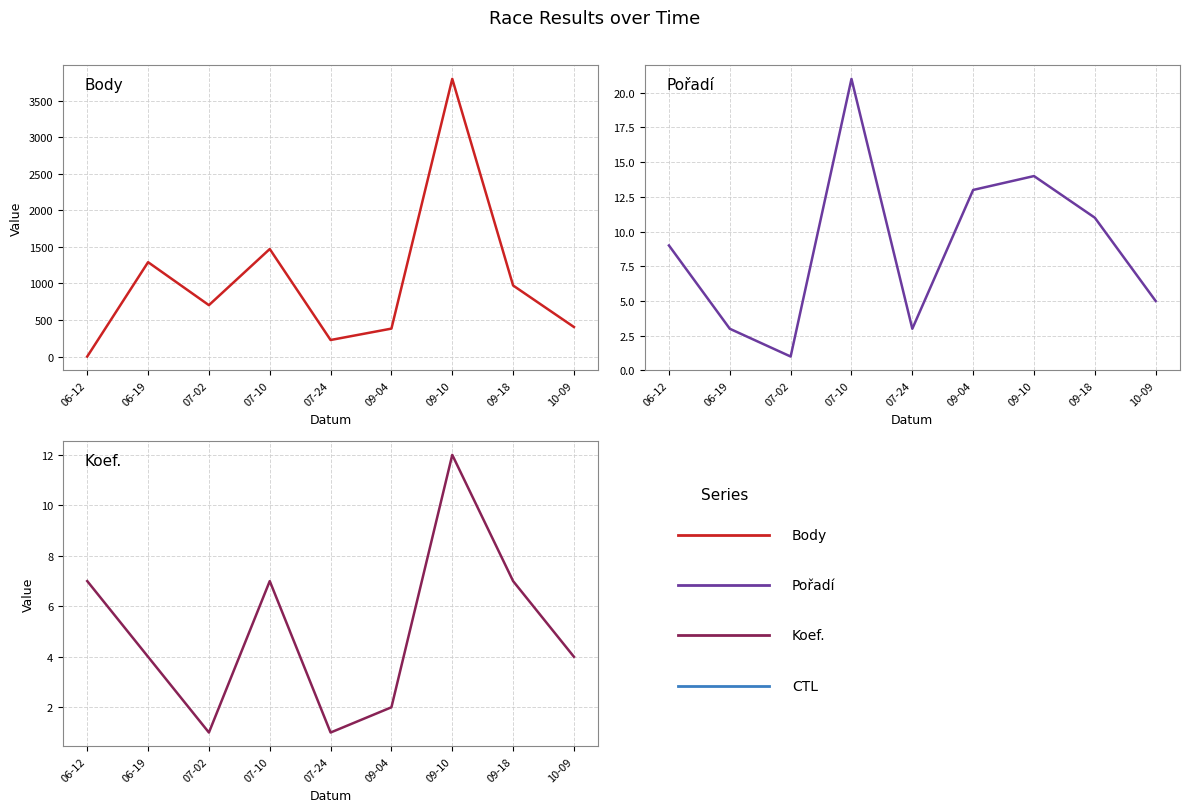

Which series has the largest total across all categories?

CTL